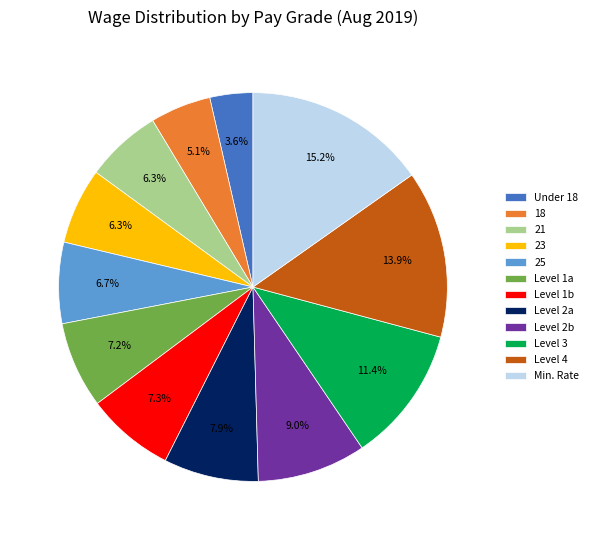

Is it true that Level 1a is 1% of the pie?

False